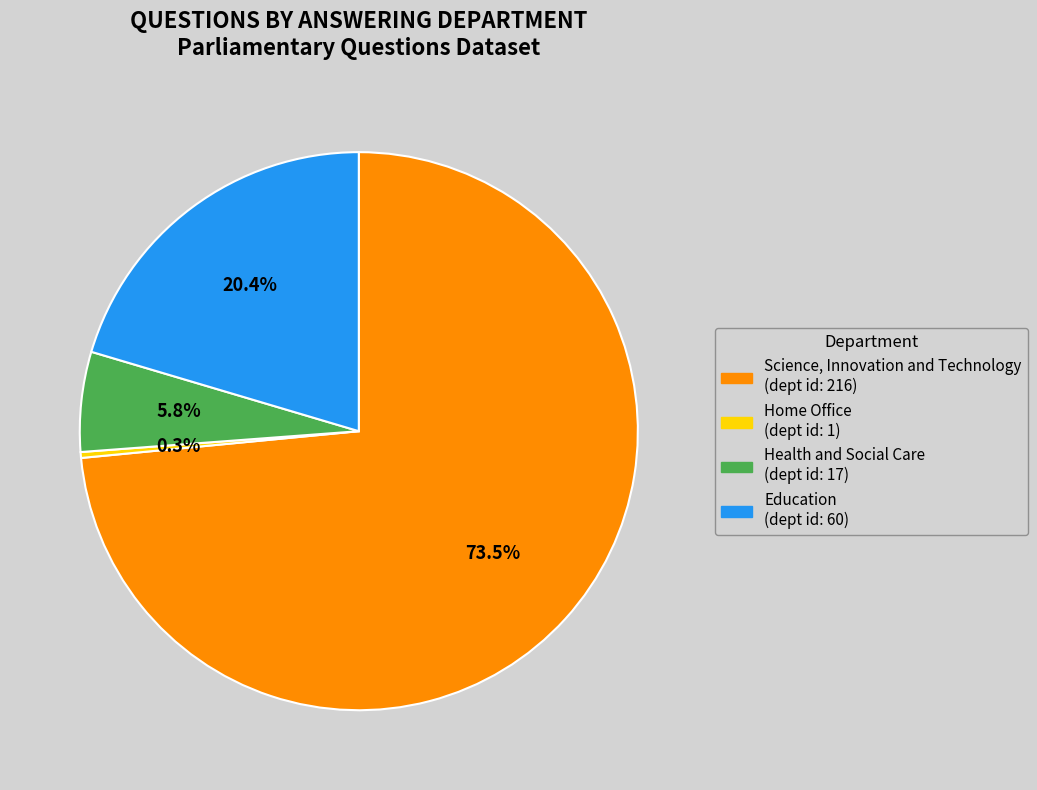

Between Education and Home Office, which is larger?

Education